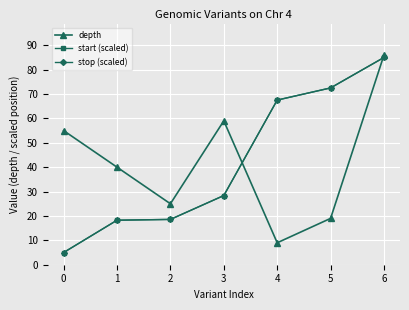

What is the value of the depth point at the 2nd from the left?

40.0